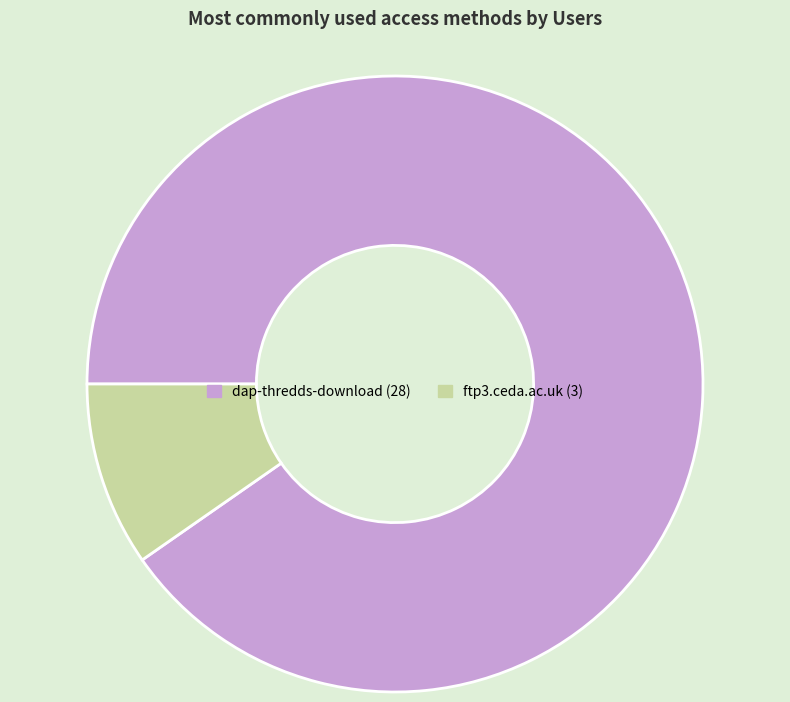

Which slice is the smallest?

ftp3.ceda.ac.uk